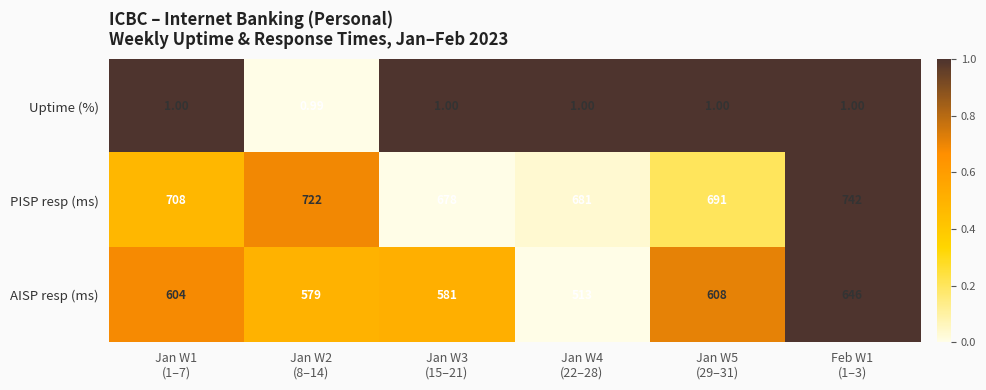

Which series has the widest spread of values?

AISP resp (ms)